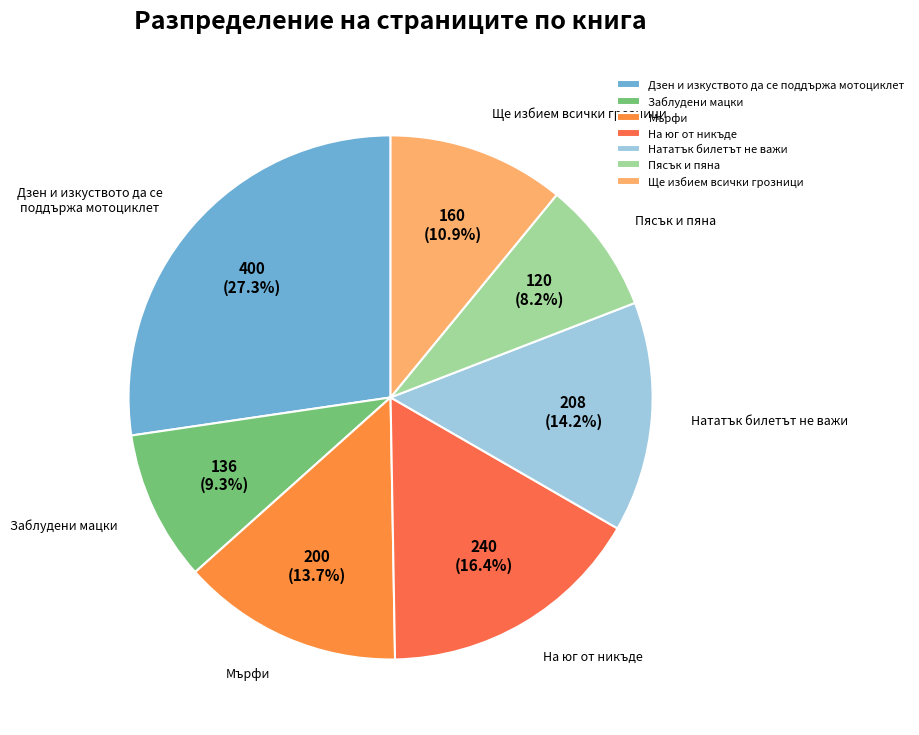

Is it true that Ще избием всички грозници is 11% of the pie?

True